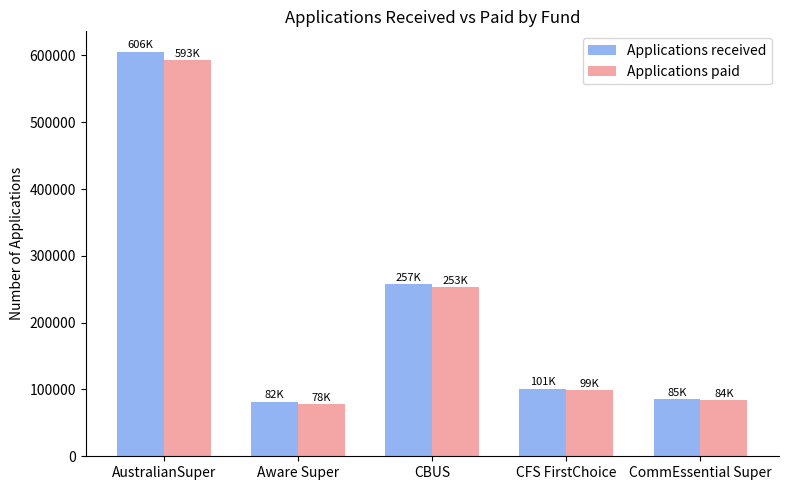

Reading left to right, extract all data points from this chart.

Applications received: 605788	81874	257395	101264	85022
Applications paid: 593104	78131	253097	99062	83979